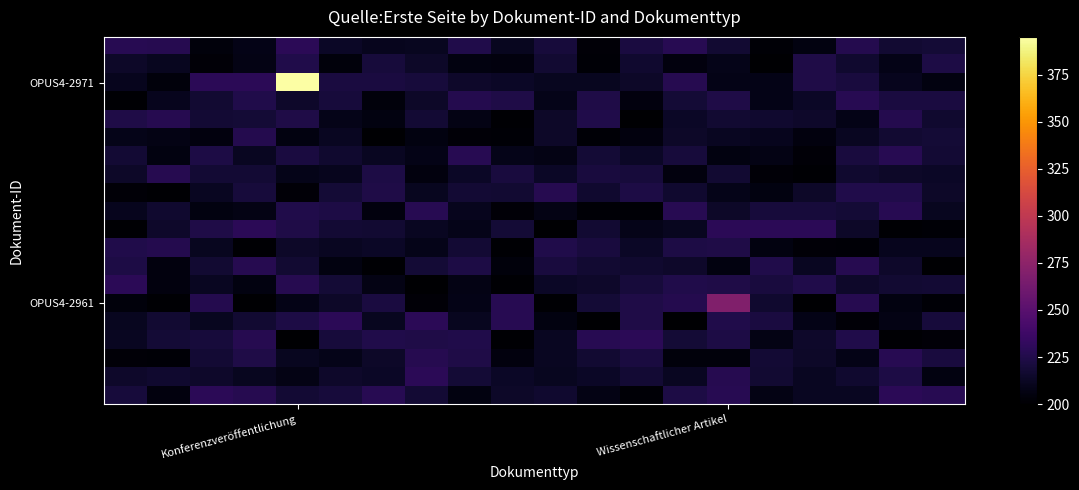

What is the maximum value shown in the chart?

395